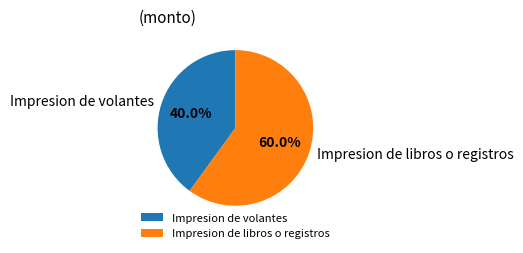

Do Impresion de volantes and Impresion de libros o registros together represent more than half of the pie?

Yes